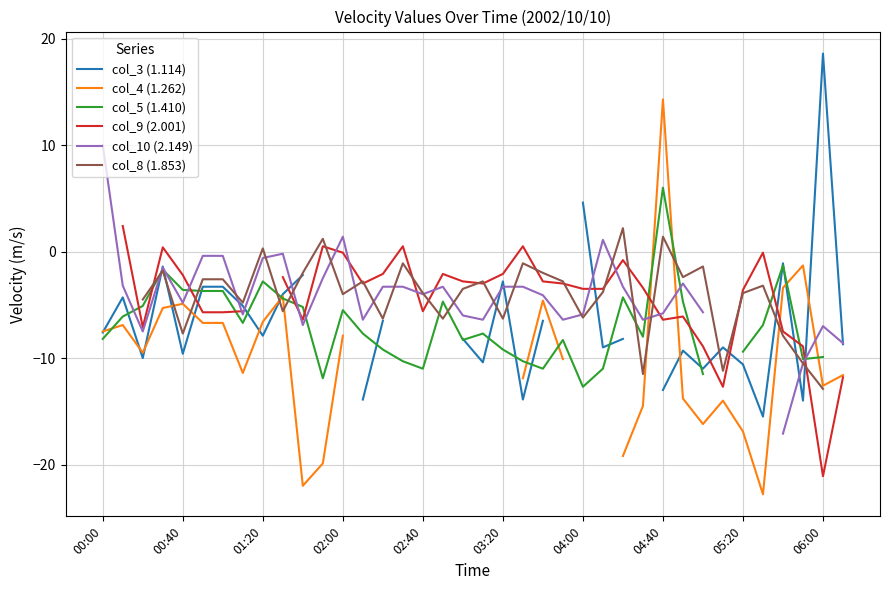

What is the minimum value shown in the chart?

-22.8